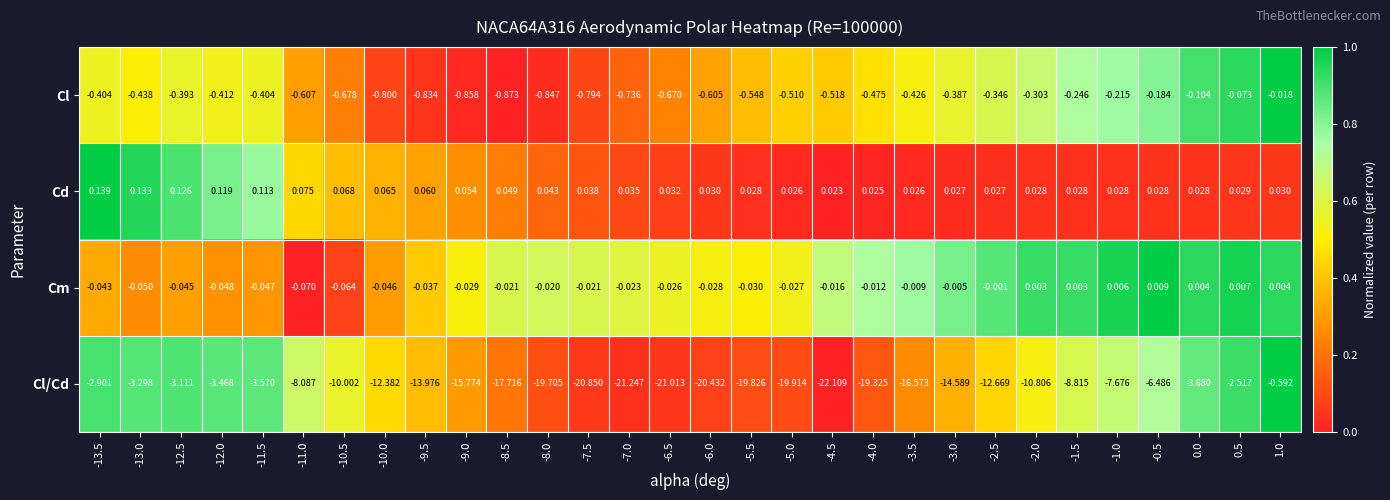

Which series has the largest total across all categories?

Cd